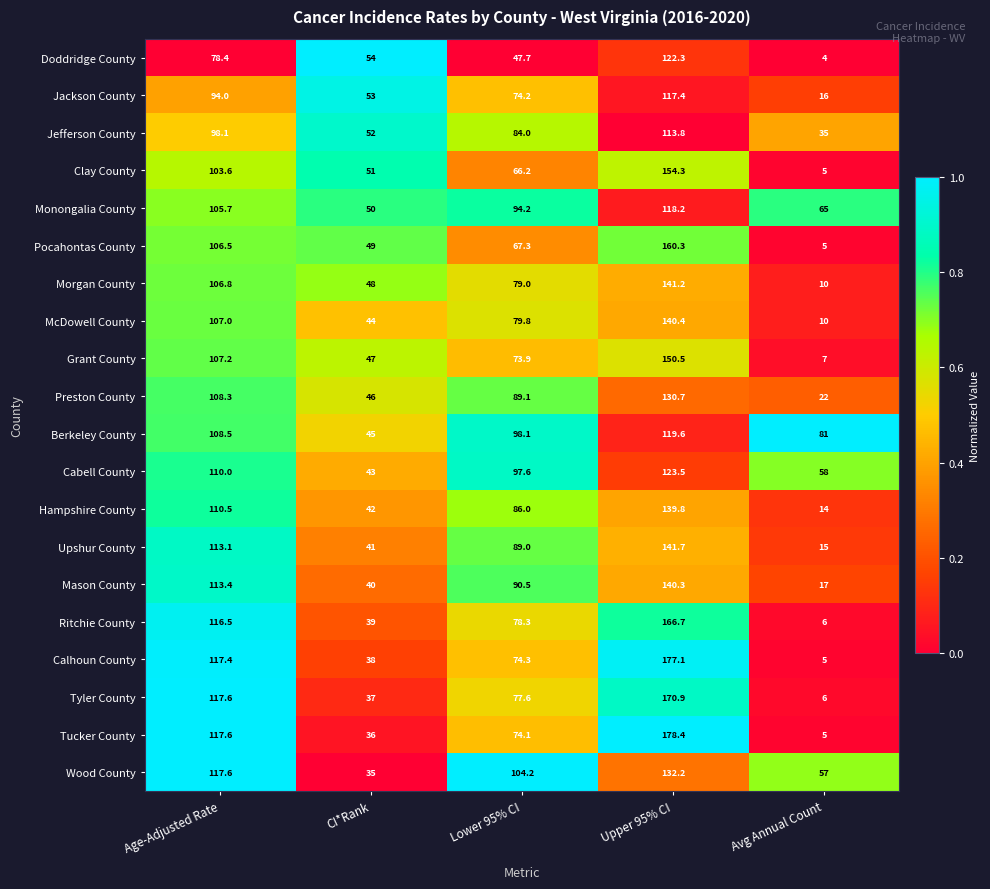

How many categories are shown in the chart?

5